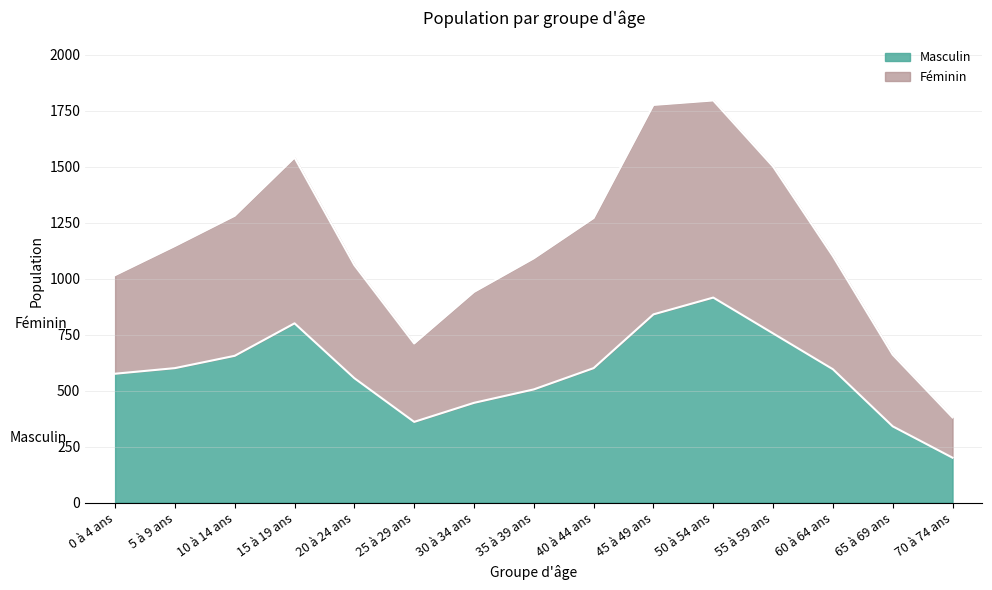

At which label does Masculin reach its peak?

50 à 54 ans